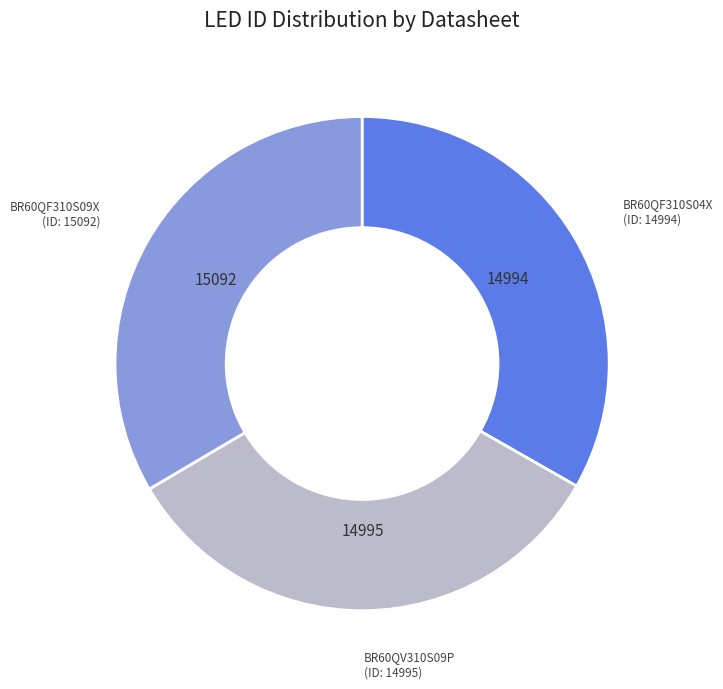

Does any single category account for the majority?

No